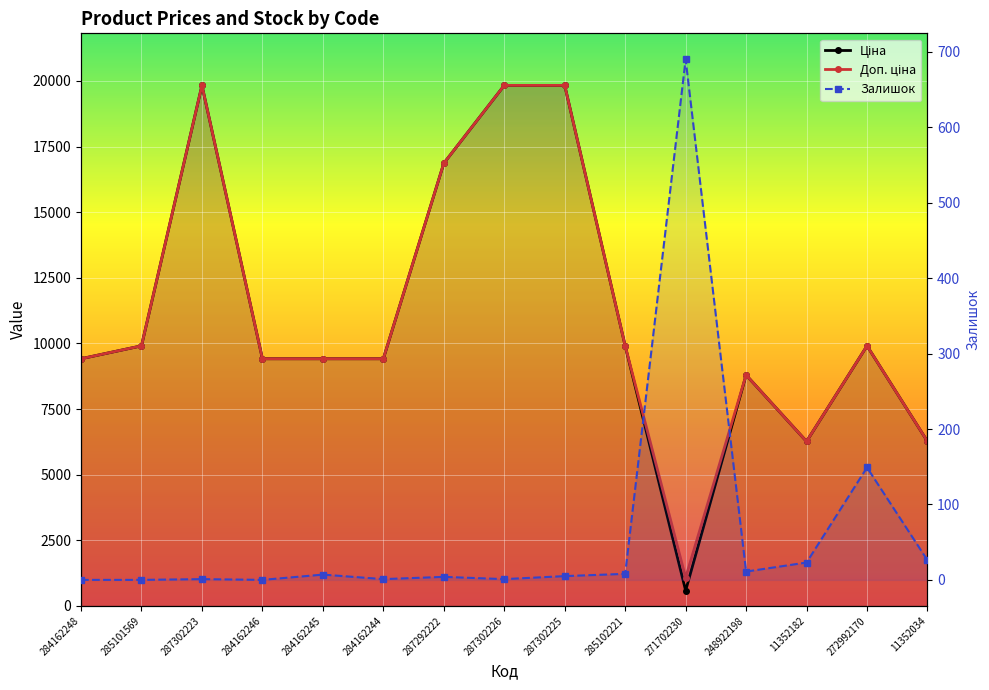

What is the sum of the Ціна values at 284162244 and 287302226?

29247.9